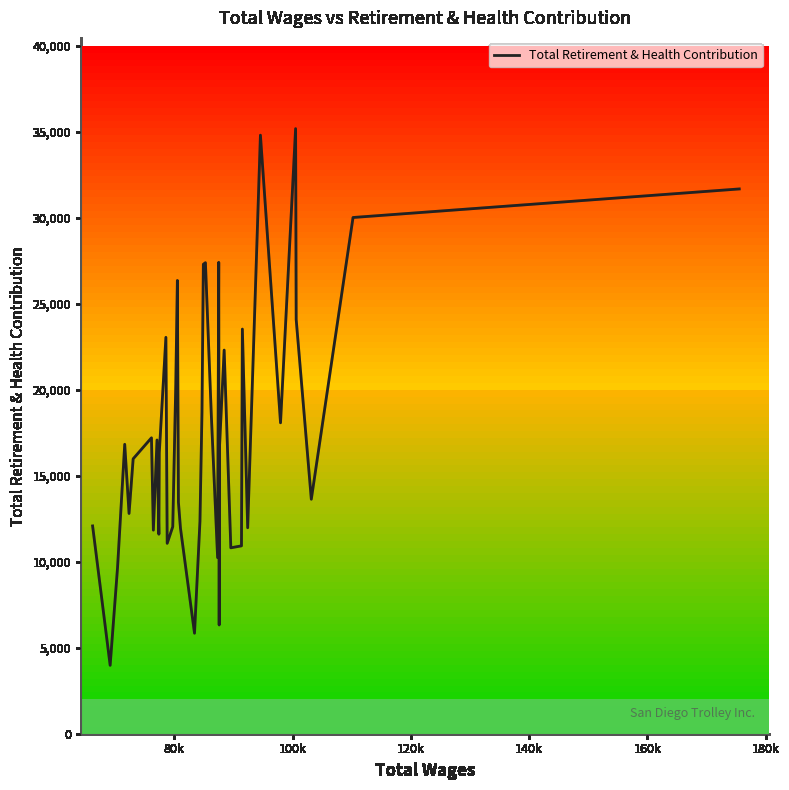

How many values are below 16663?

20